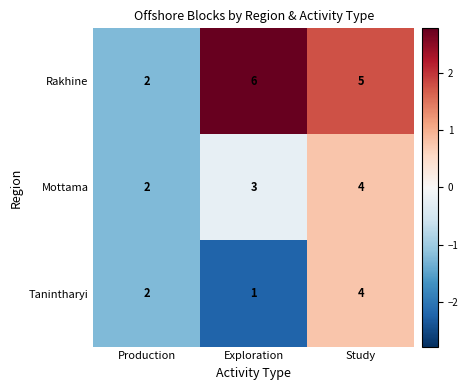

At which category is the sum across all series the highest?

Study